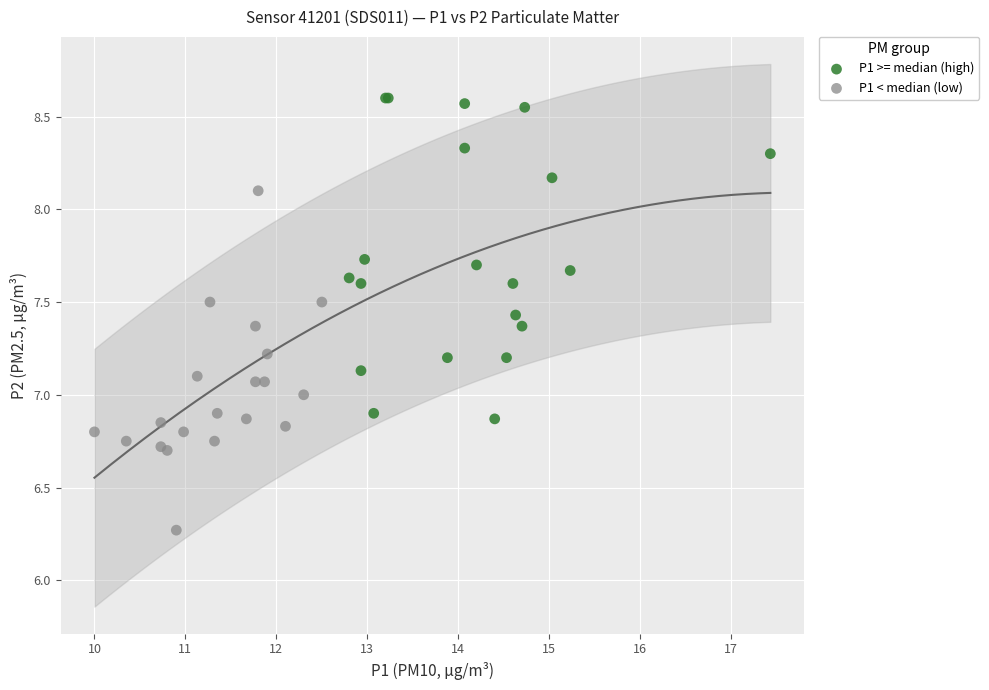

Which series reaches the minimum Y coordinate?

P1 < median (low)